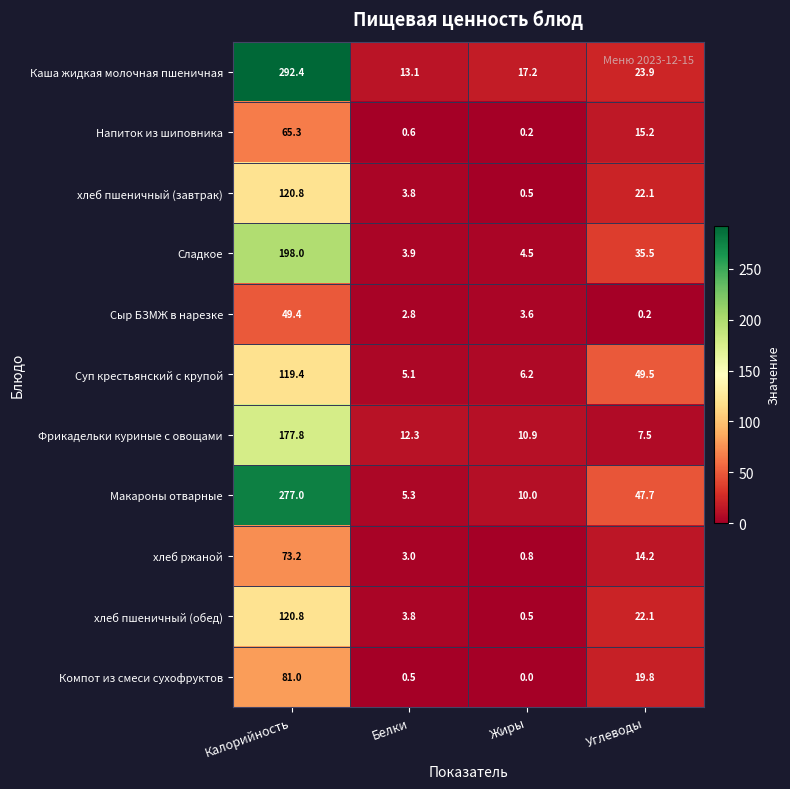

What is the greatest value displayed?

292.4